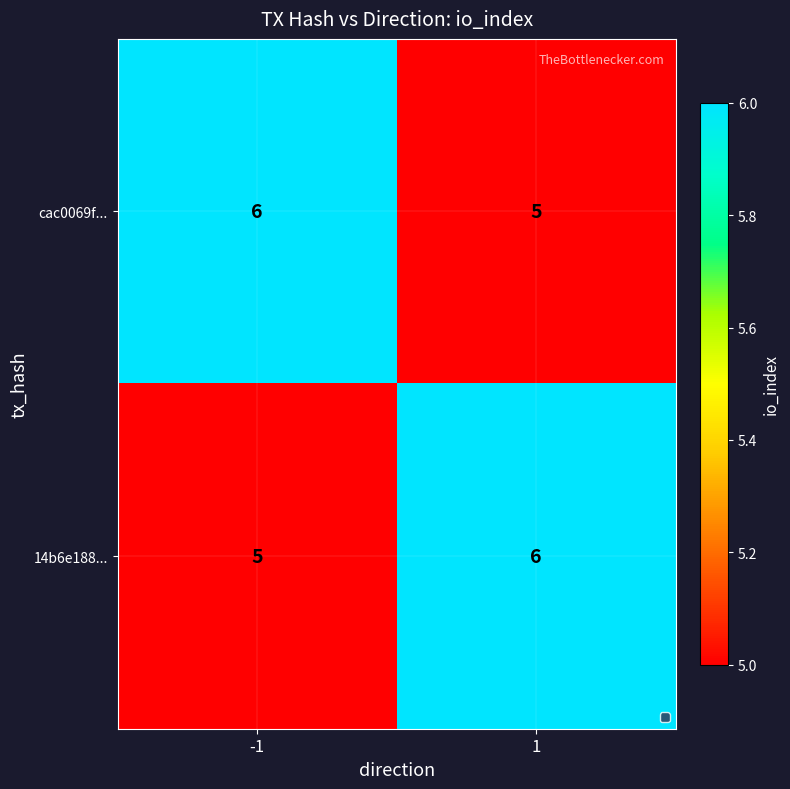

Reading left to right, what are all the values shown in this chart?

cac0069f...: 6	5
14b6e188...: 5	6